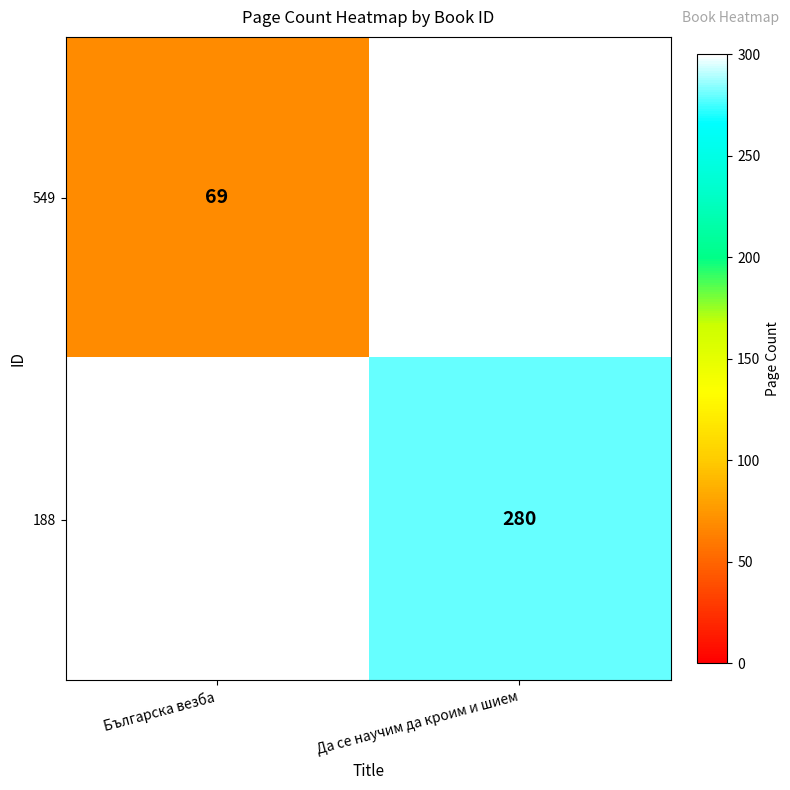

Is it true that 188 equals 59 at Да се научим да кроим и шием?

False